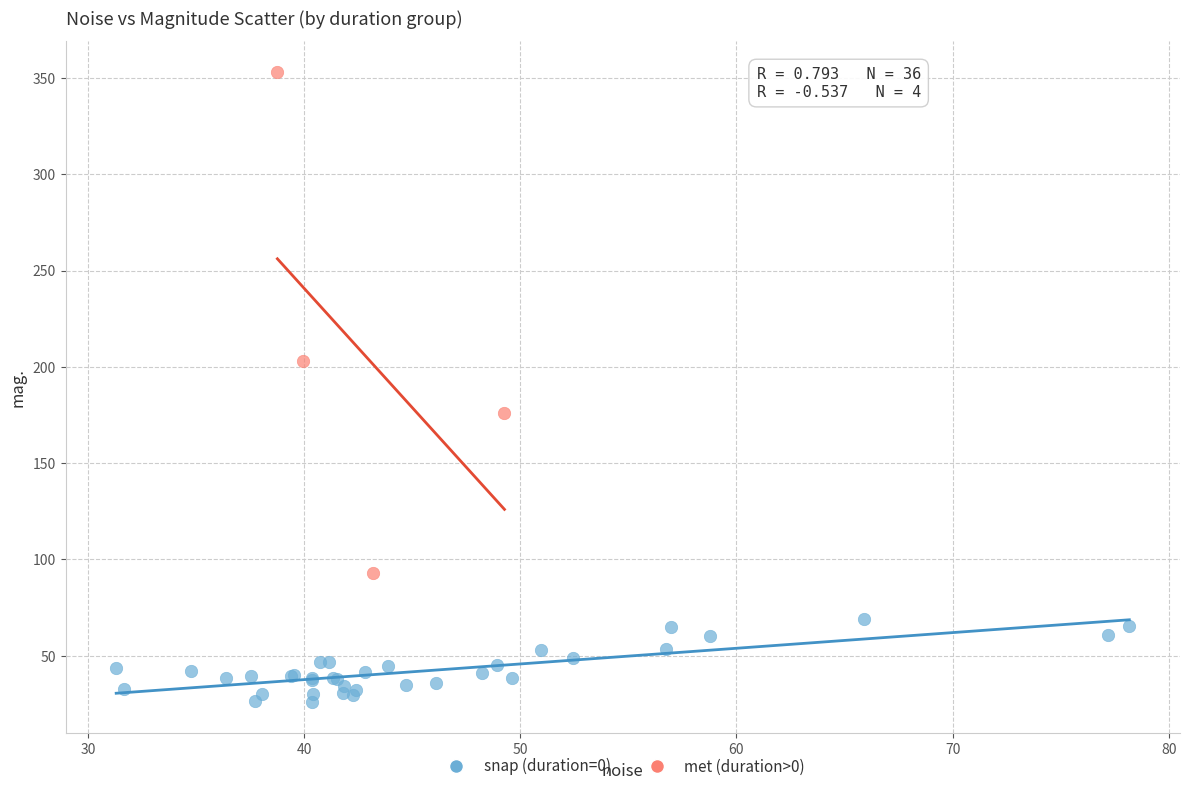

Which series contains the lowest Y value?

snap (duration=0)